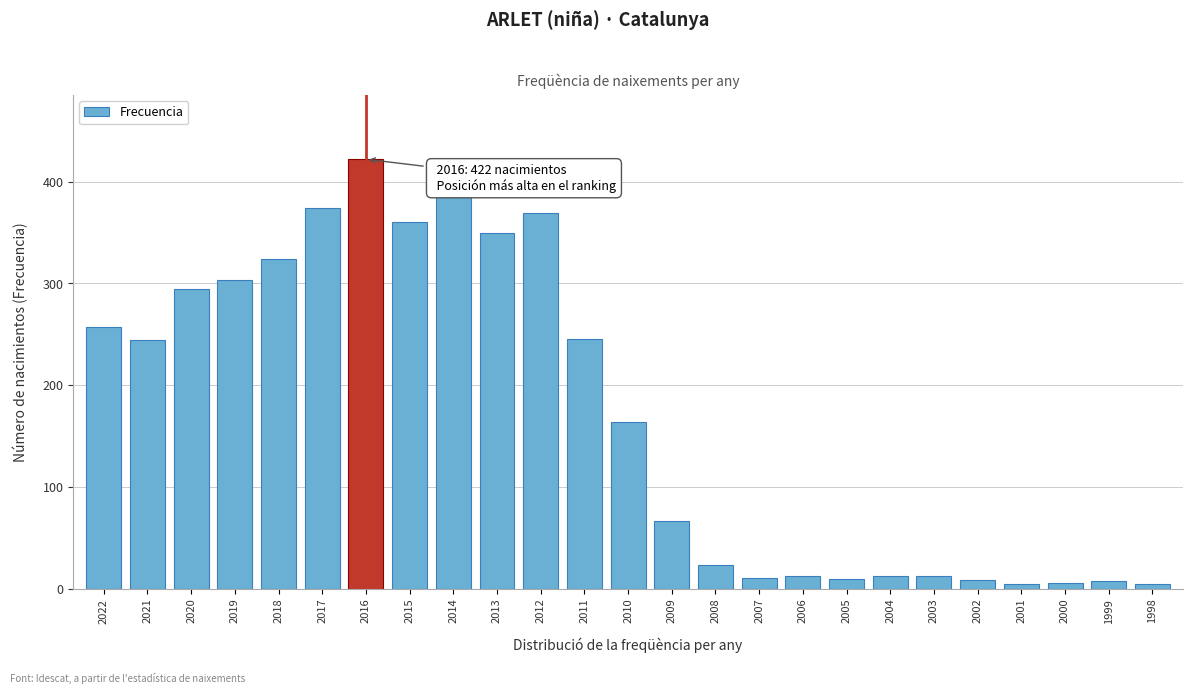

True or false: the data shows 107 at 2009.

False